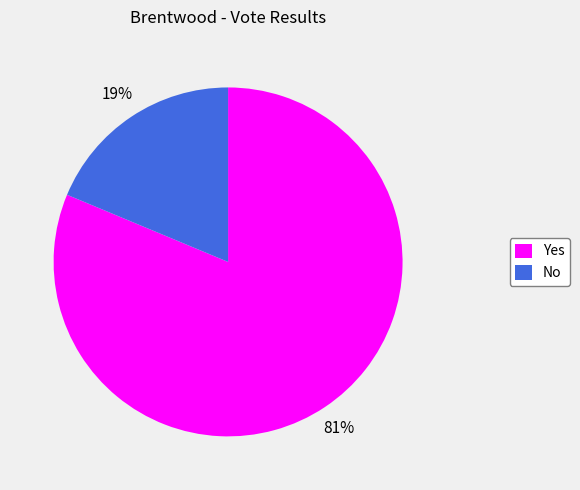

Which category has the smallest portion of the pie?

No